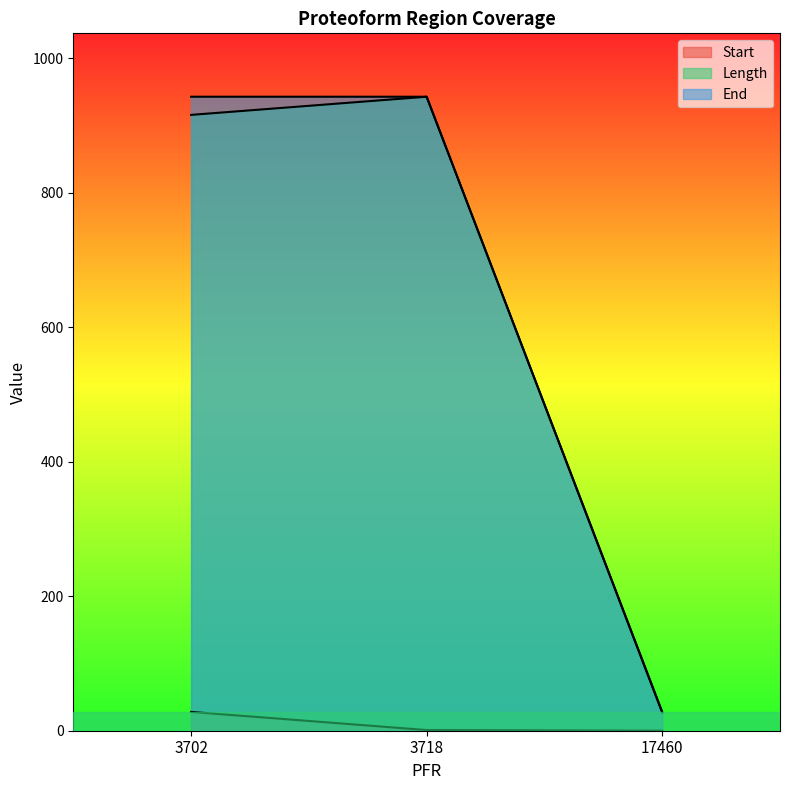

What is the value of the Length point at the 1st from the left?

916